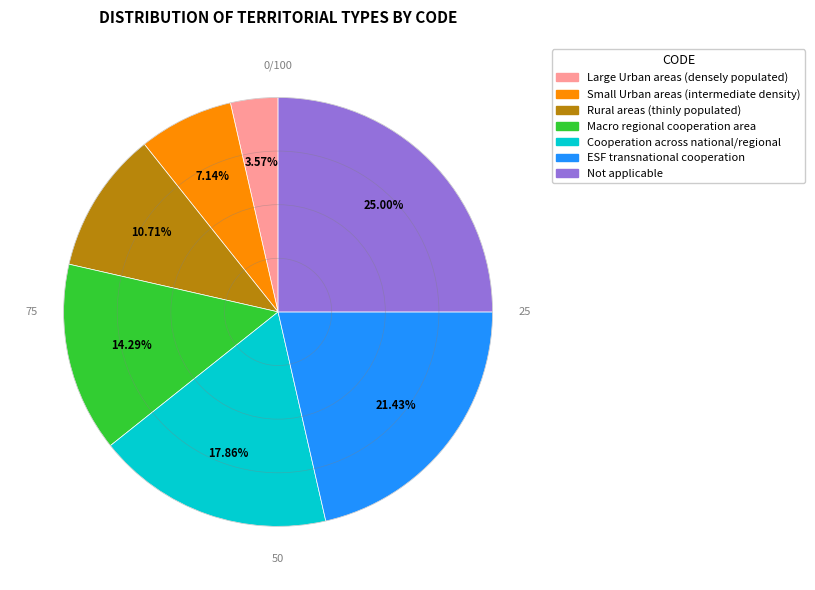

What is the ratio of the value at ESF transnational cooperation to the value at Small Urban areas (intermediate density)?

3.0